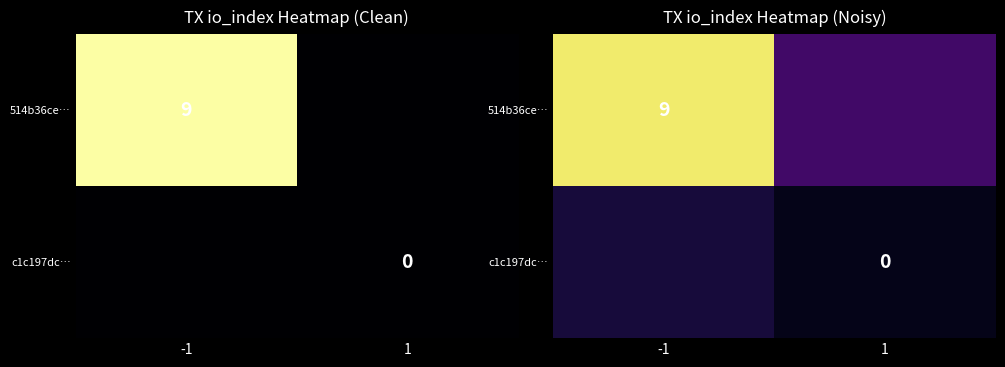

Which series has the largest total across all categories?

514b36ce…